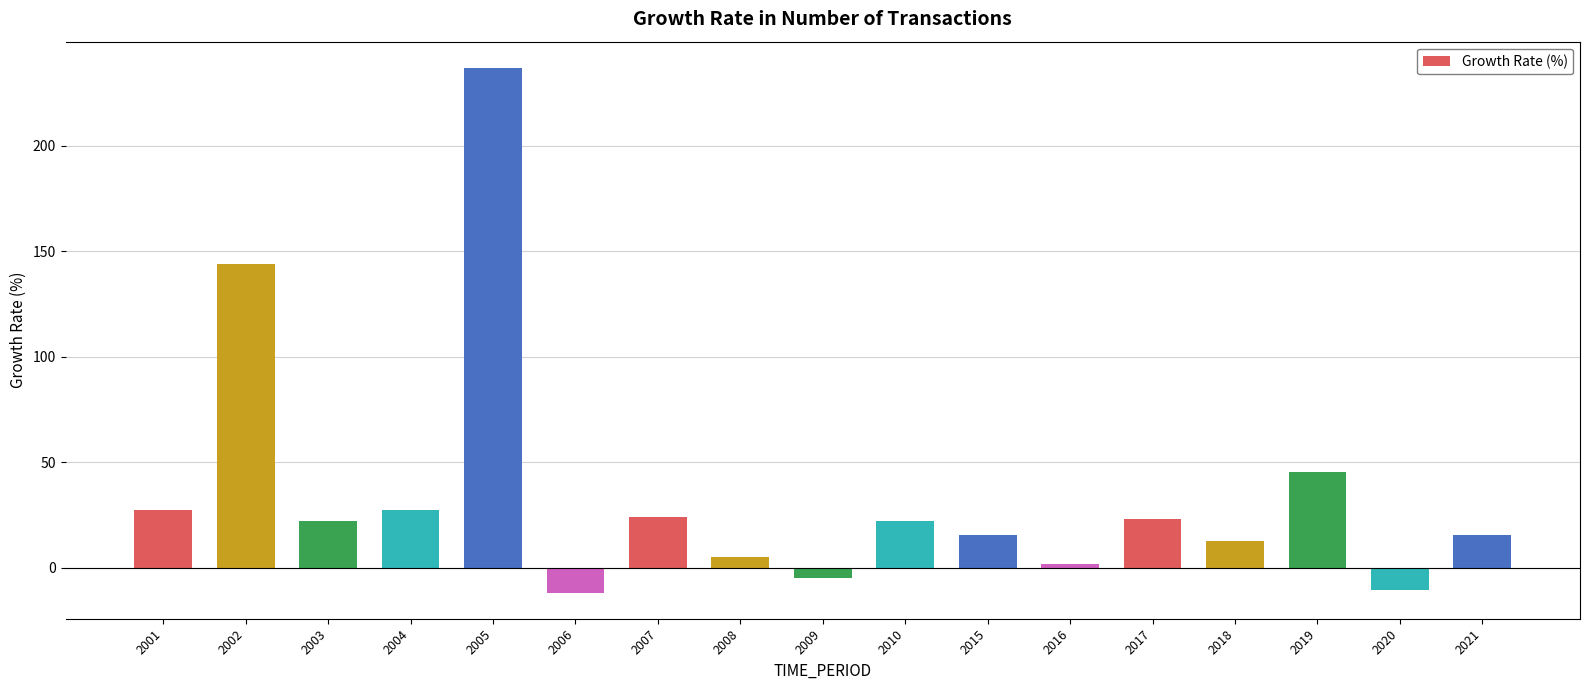

Does the chart contain any negative values?

Yes